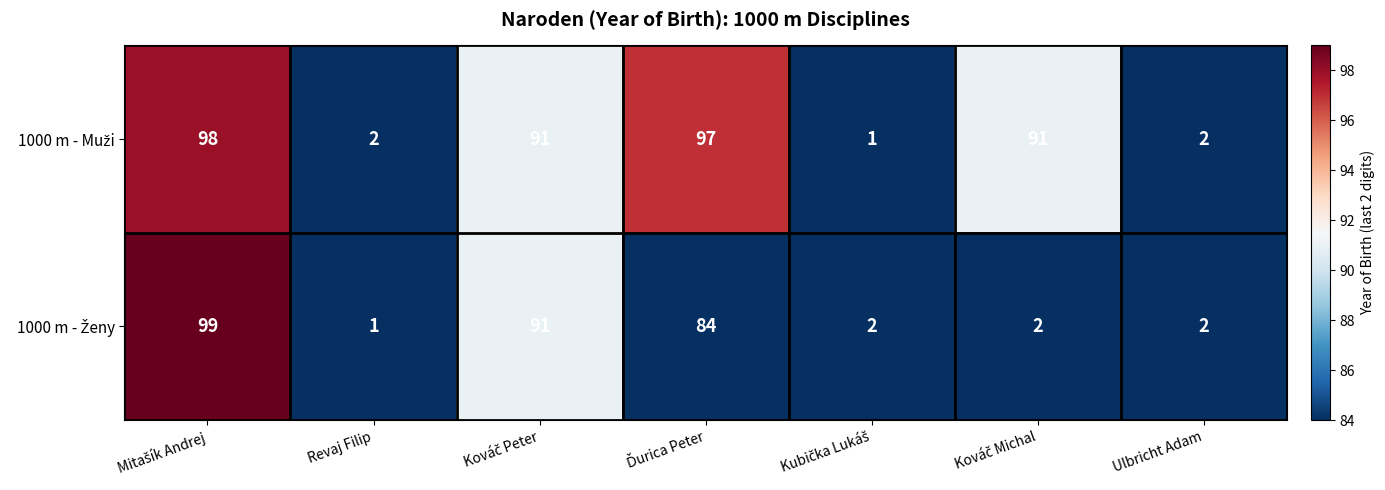

At how many categories does at least one series exceed 16?

4